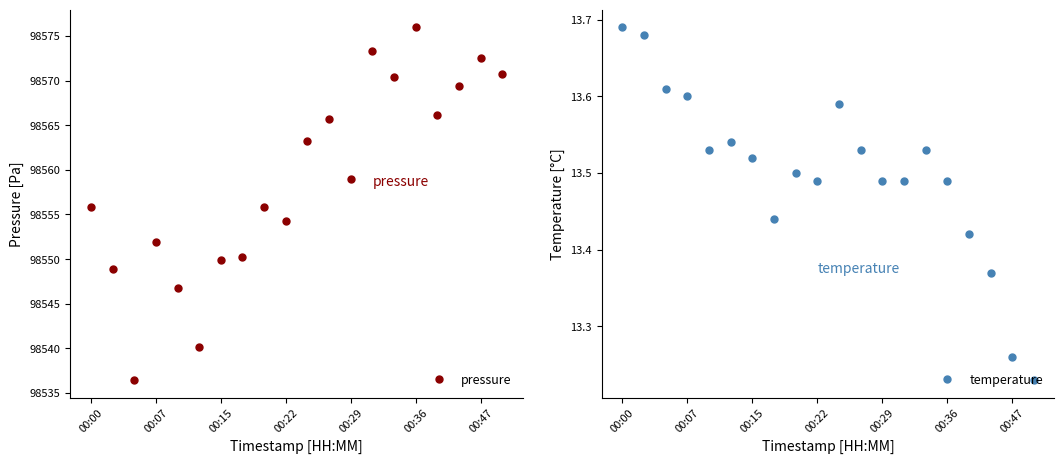

Which series has the widest spread of values?

pressure